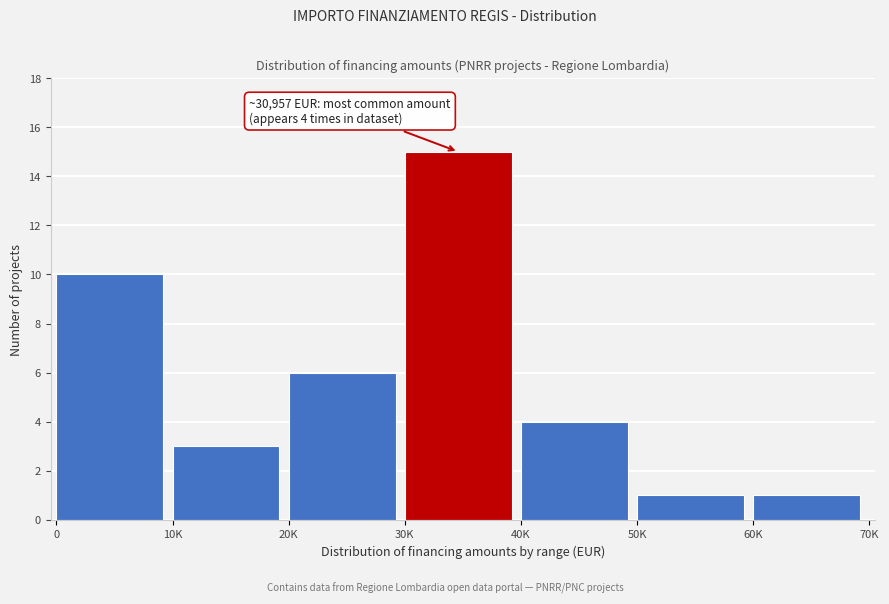

Reading left to right, extract all data points from this chart.

0=10	10K=3	20K=6	30K=15	40K=4	50K=1	60K=1